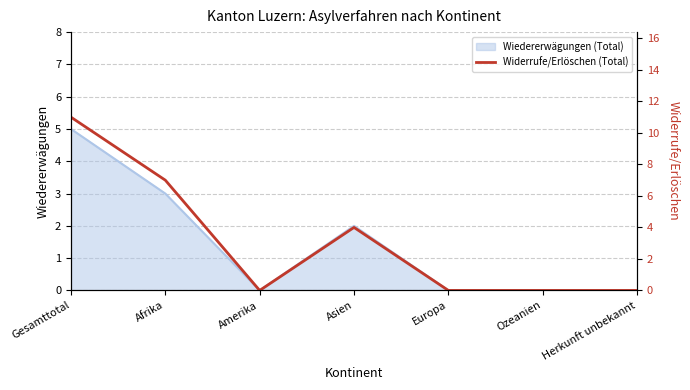

List the labels in order of value, largest first.

Gesamttotal, Afrika, Asien, Amerika, Europa, Ozeanien, Herkunft unbekannt